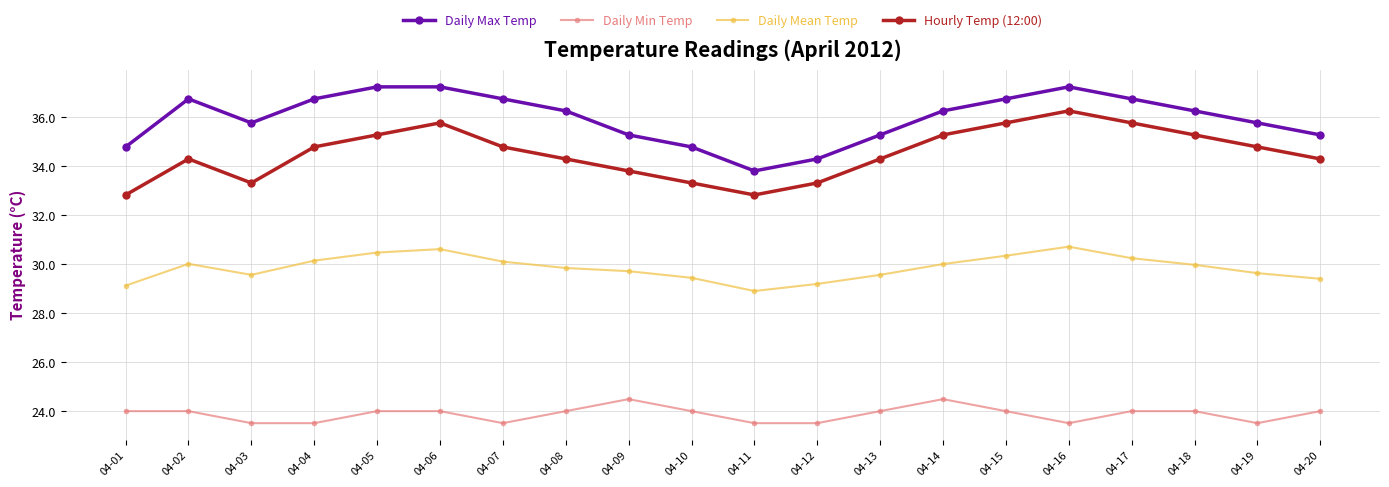

How many lines are shown in the chart?

4